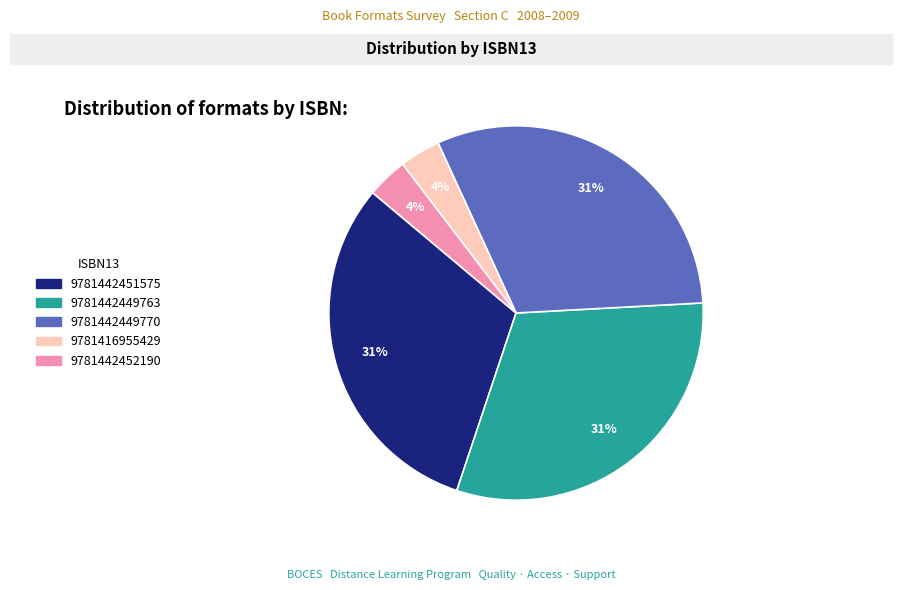

Is there any slice that represents more than half of the pie?

No